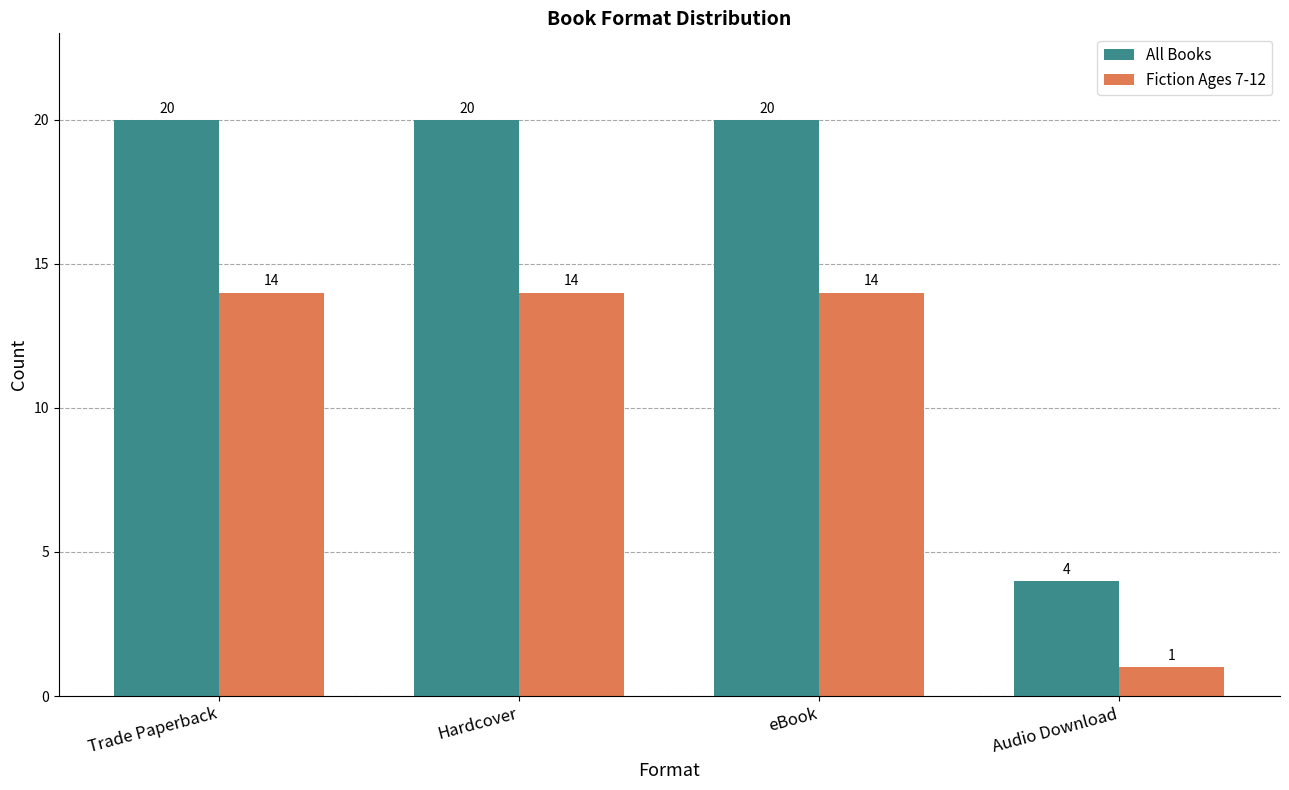

How many data points does each series have?

4